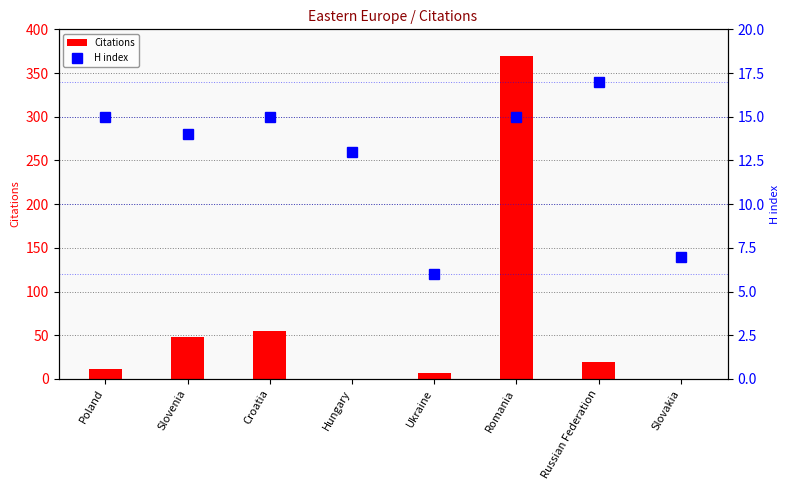

At Romania, list the series in order from smallest to largest.

H index, Citations